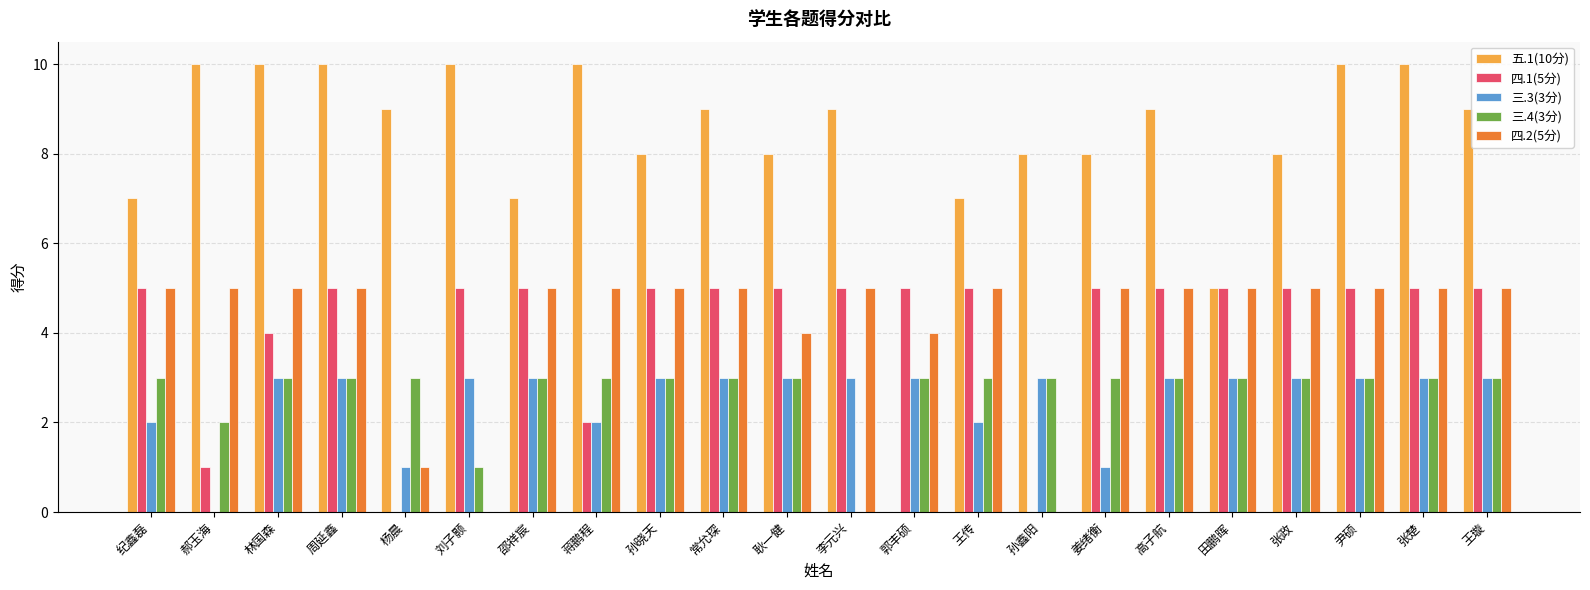

Which series has the largest total across all categories?

五.1(10分)